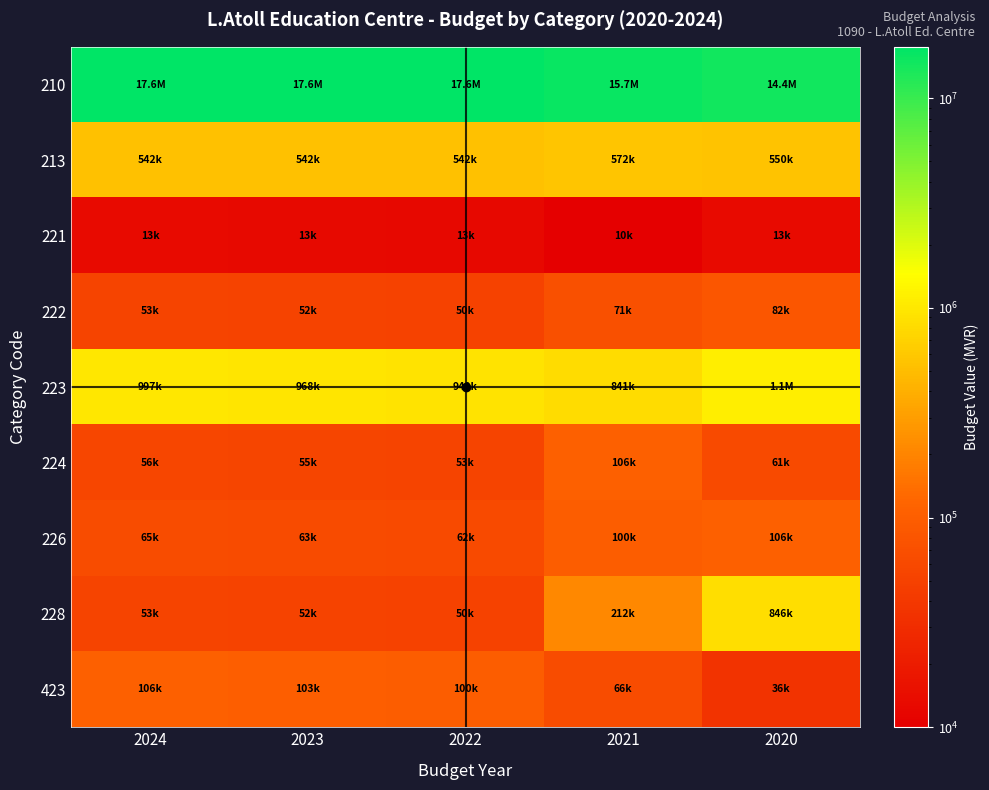

What is the total value across all series at 2023?

19437670